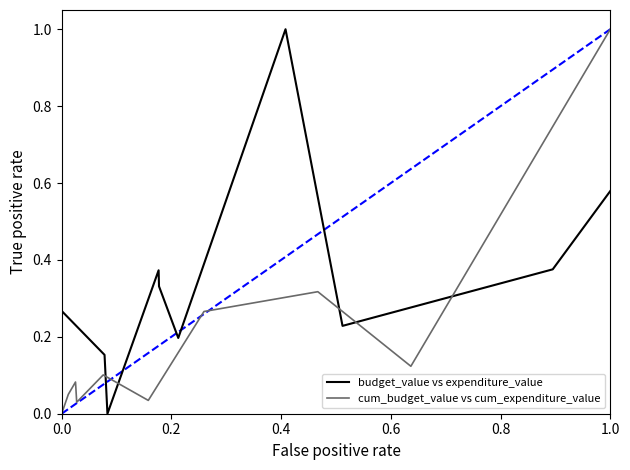

What is the value of the cum_budget_value vs cum_expenditure_value point at the 10th from the left?

1.0